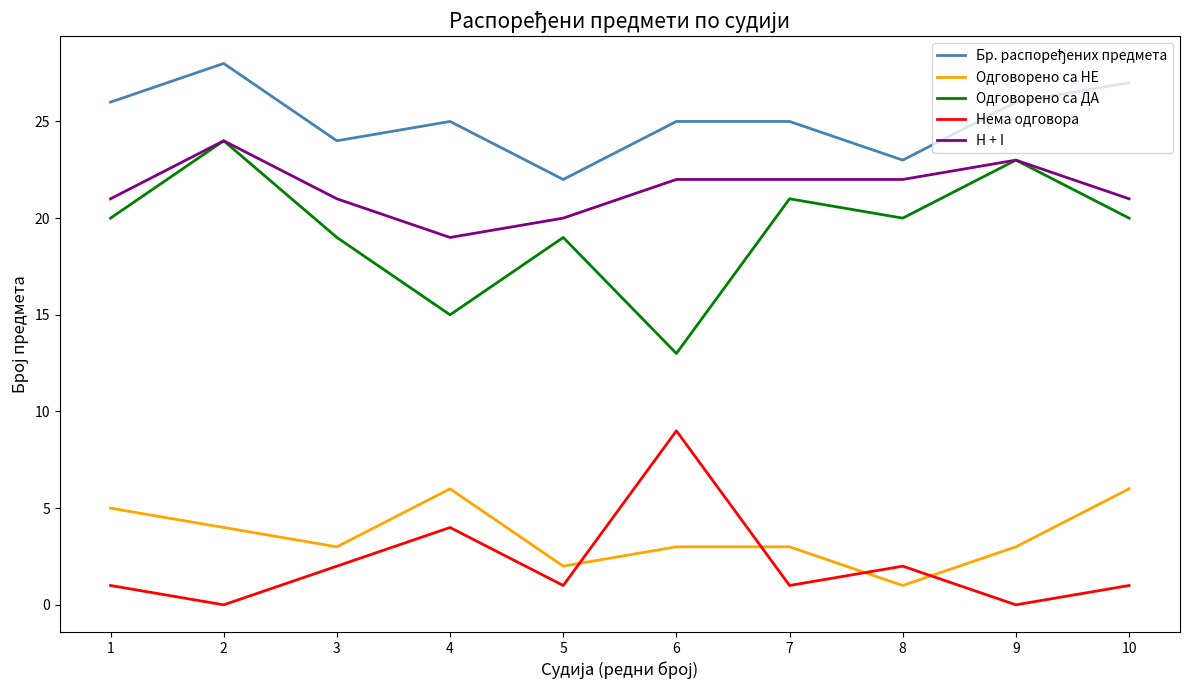

Does the chart have visible grid lines?

No